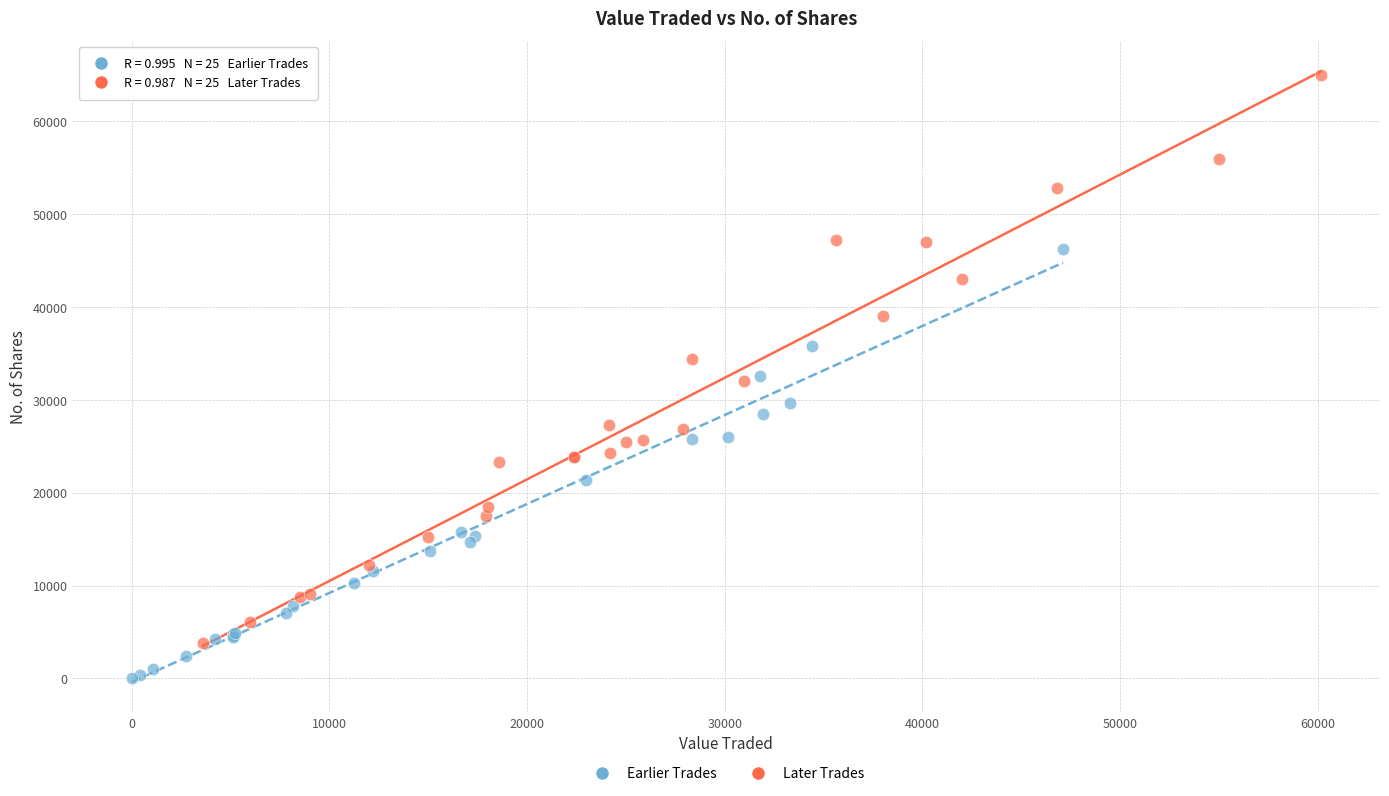

Which series contains the lowest Y value?

Earlier Trades